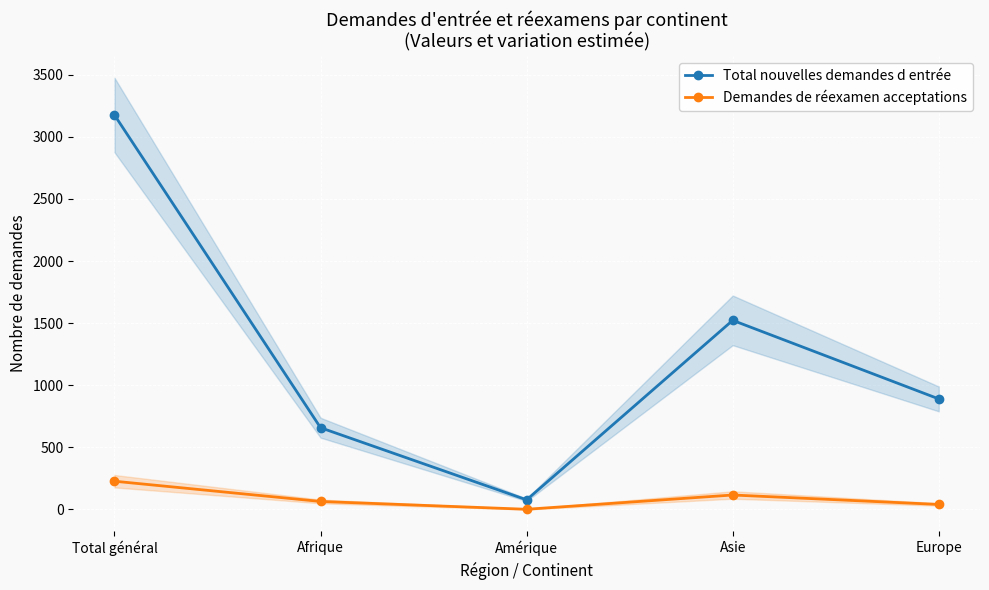

How many categories are shown in the chart?

5